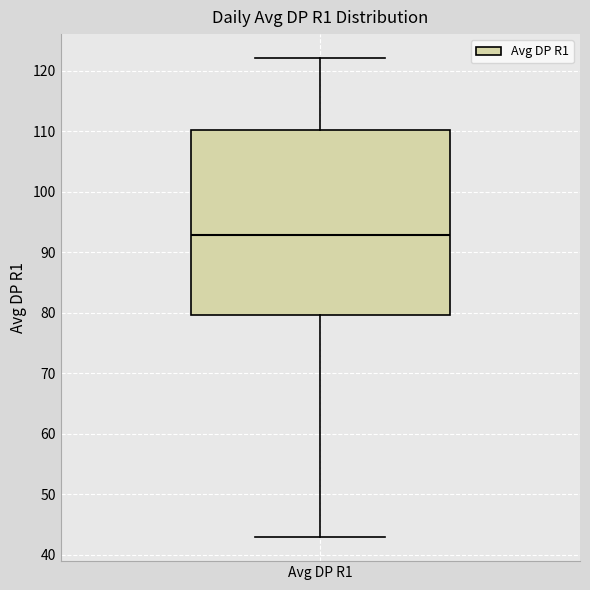

Read this box plot against the y-axis: the position of the median line, the range covered by the box, and the ends of both whiskers. The values are not printed on the chart, so give them approximately, as read against the axis.

median 93, box 80 to 110, whiskers 43 to 122